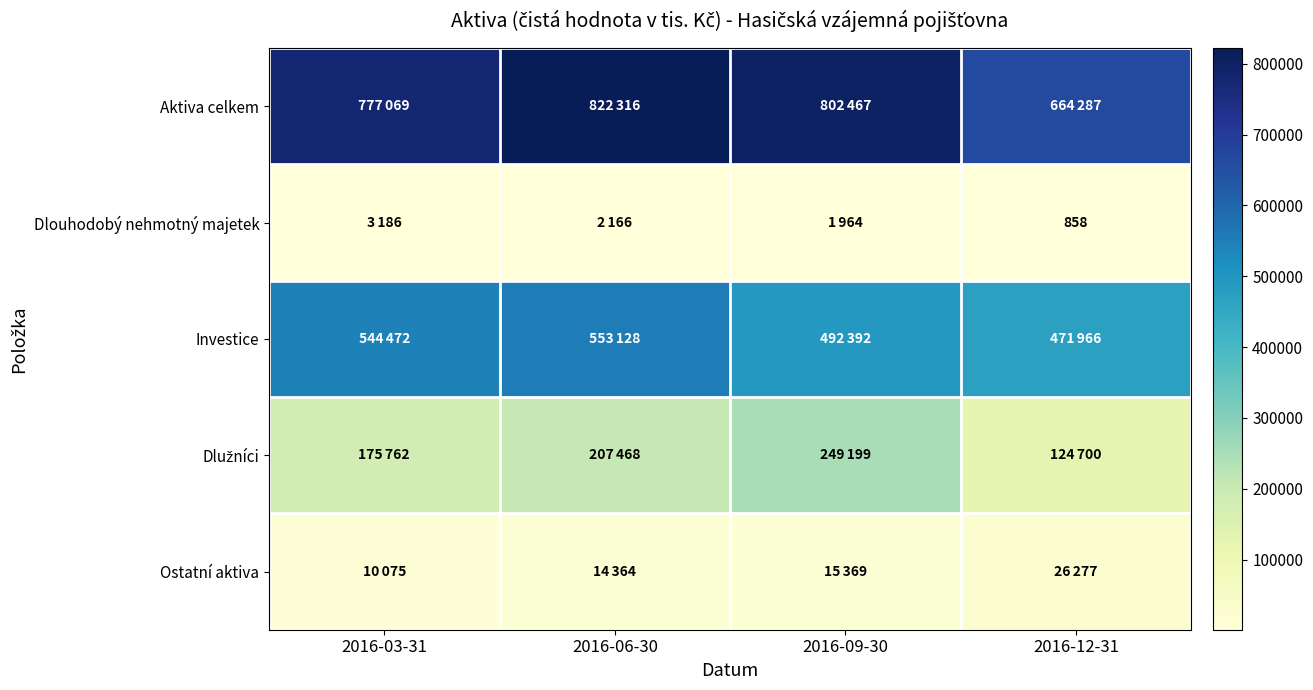

How many data points in Investice are less than 544472?

2